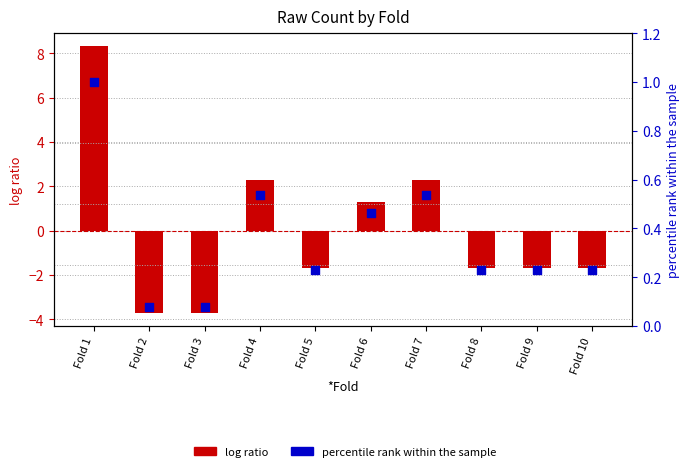

Which series has the largest total across all categories?

percentile rank within the sample